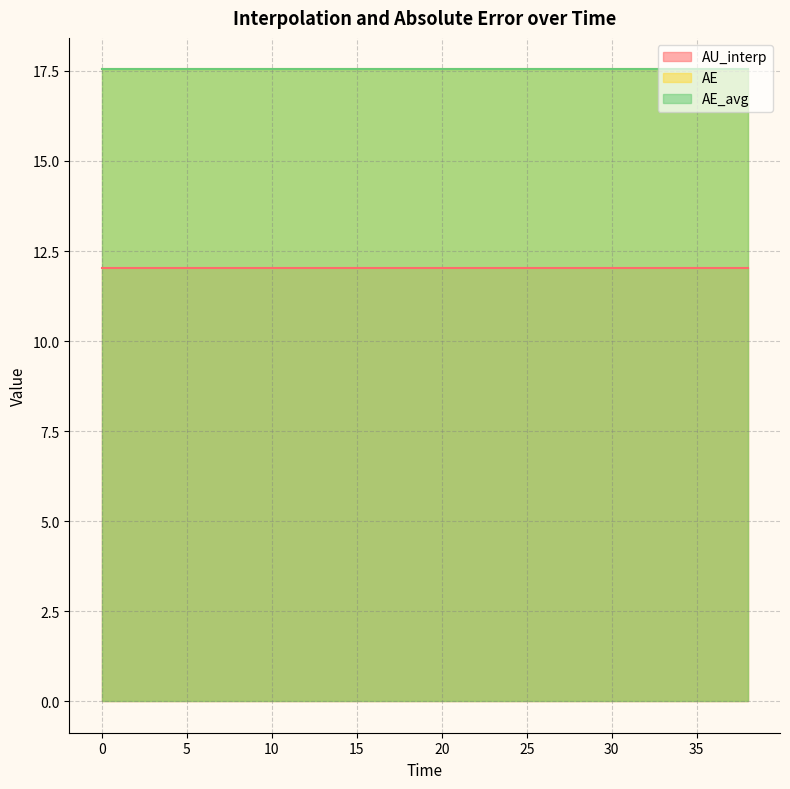

Reading left to right, extract all data points from this chart.

AU_interp: 12.0	12.0	12.0	12.0	12.0	12.0	12.0	12.0	12.0	12.0	12.0	12.0	12.0	12.0	12.0	12.0	12.0	12.0	12.0	12.0
AE: 17.5	17.5	17.5	17.5	17.5	17.5	17.5	17.5	17.5	17.5	17.5	17.5	17.5	17.5	17.5	17.5	17.5	17.5	17.5	17.5
AE_avg: 17.5	17.5	17.5	17.5	17.5	17.5	17.5	17.5	17.5	17.5	17.5	17.5	17.5	17.5	17.5	17.5	17.5	17.5	17.5	17.5